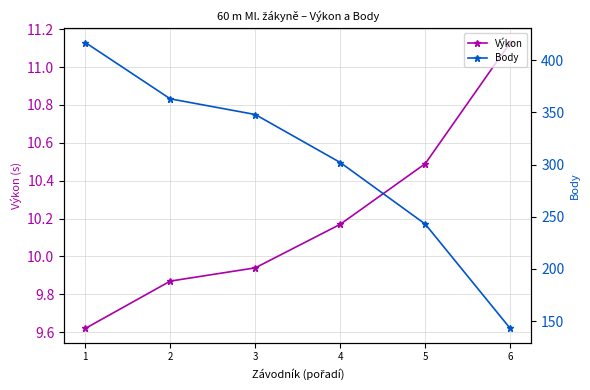

True or false: Výkon and Body cross at least once.

False